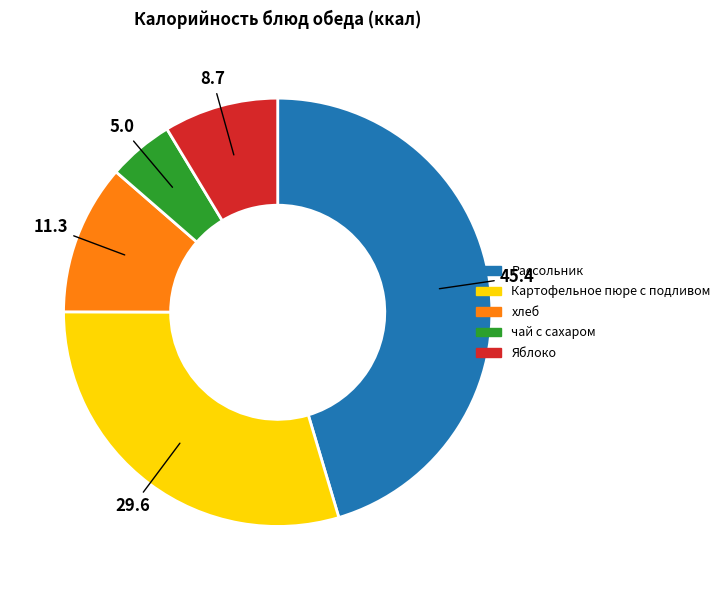

Between хлеб and чай с сахаром, which is larger?

хлеб